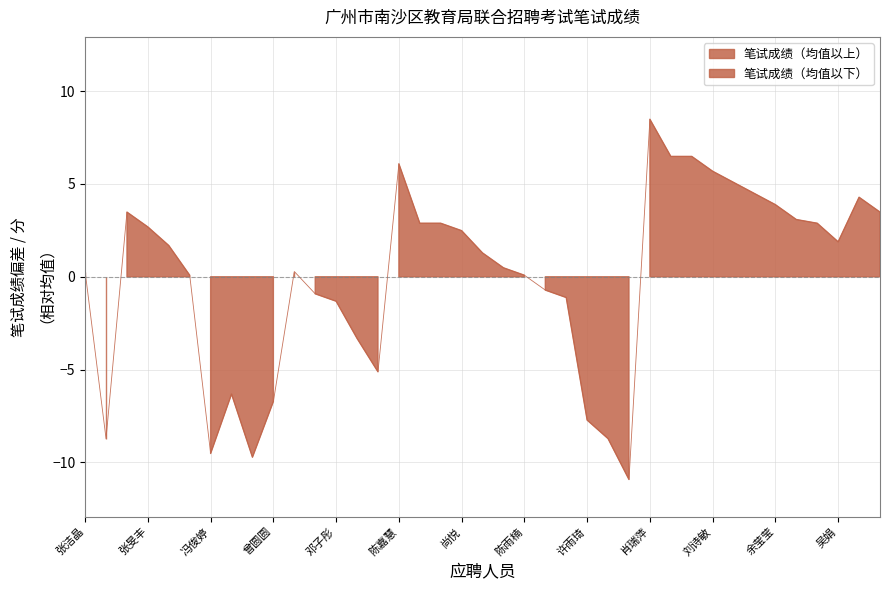

How many categories are shown in the chart?

39